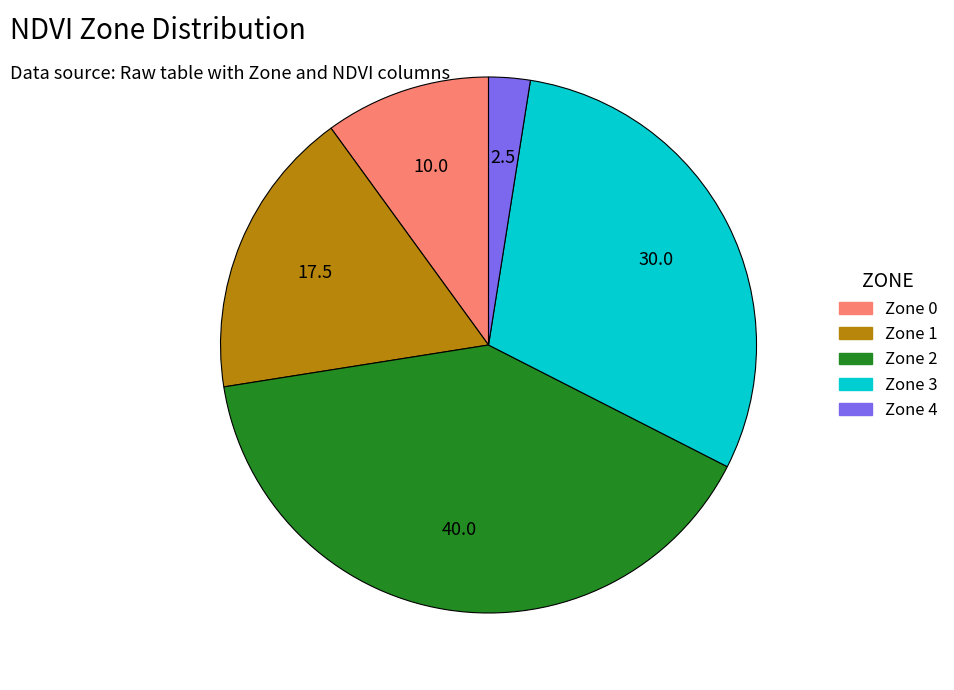

Do Zone 3 and Zone 2 together represent more than half of the pie?

Yes